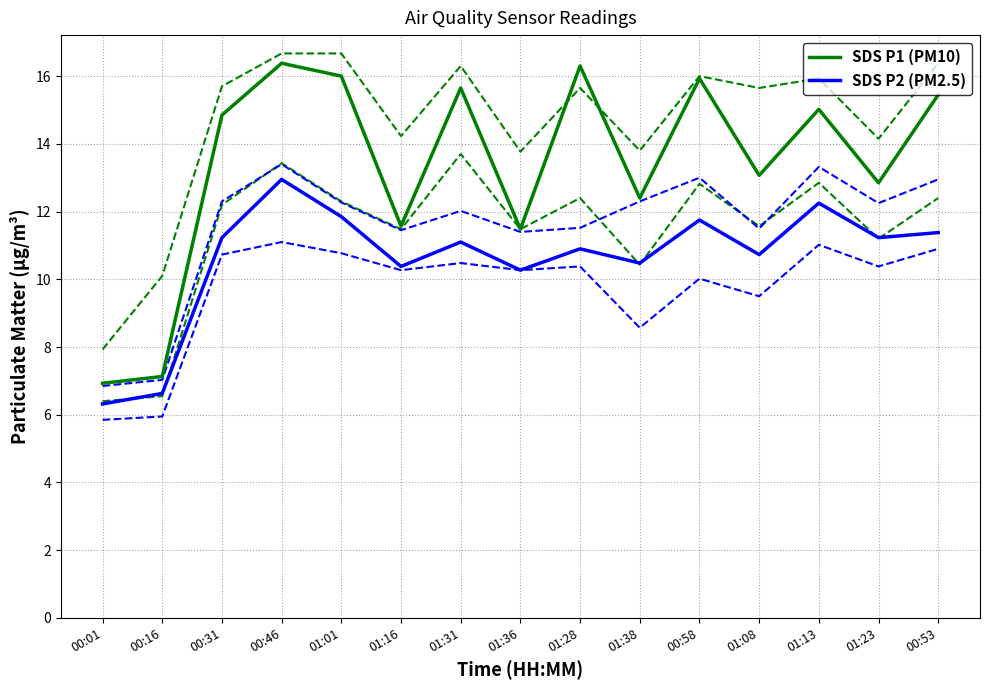

What is the label of the 5th point from the right?

00:58